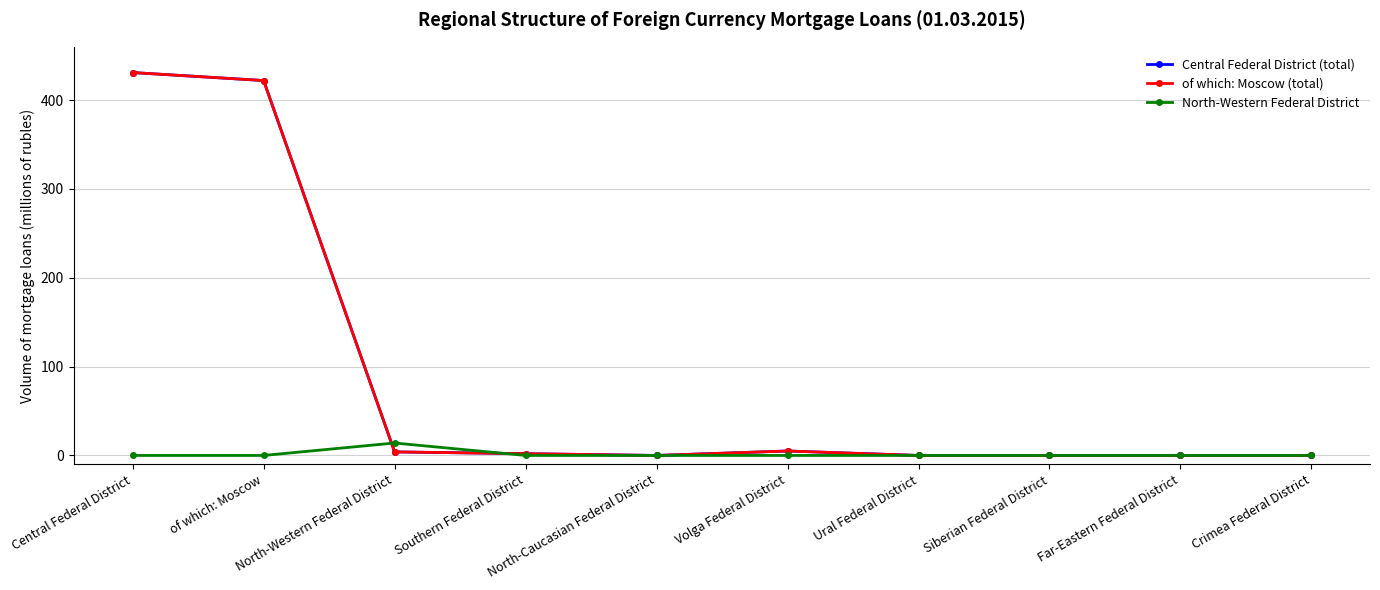

Does the chart have visible grid lines?

Yes